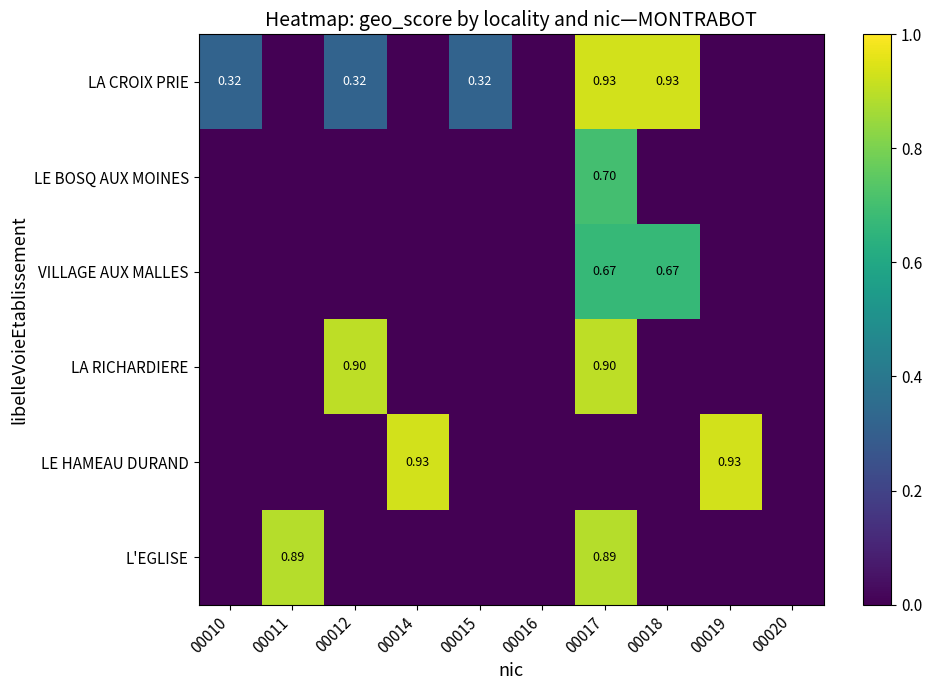

At which label does LE HAMEAU DURAND reach its minimum?

00010